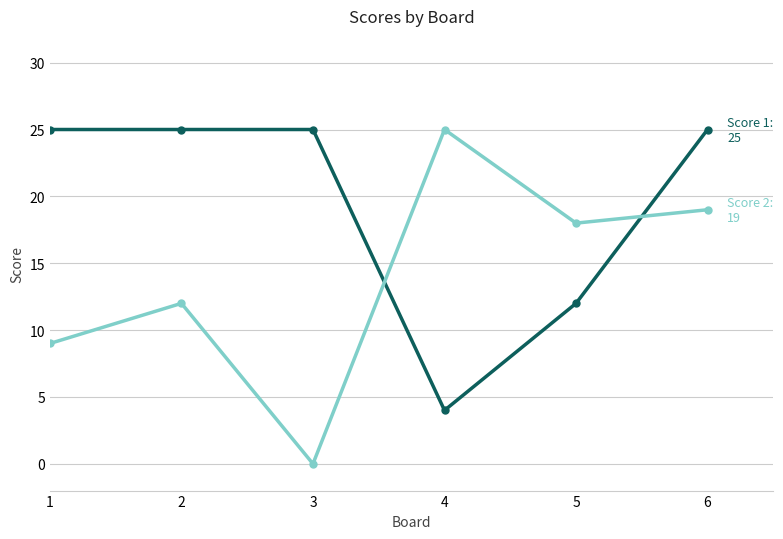

What is the greatest value displayed?

25